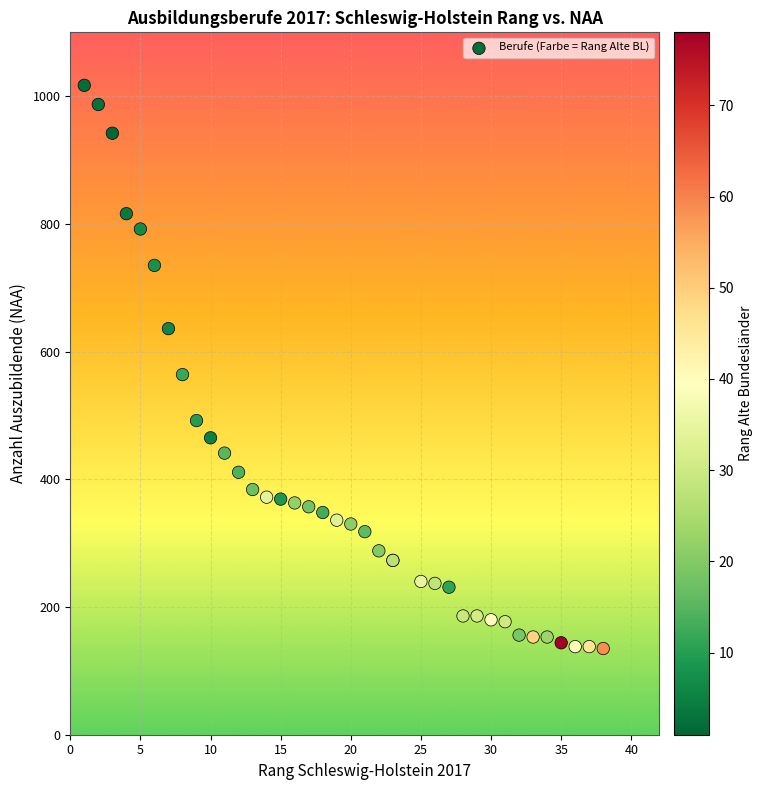

What Y value in the scatter plot is closest to 576?

564